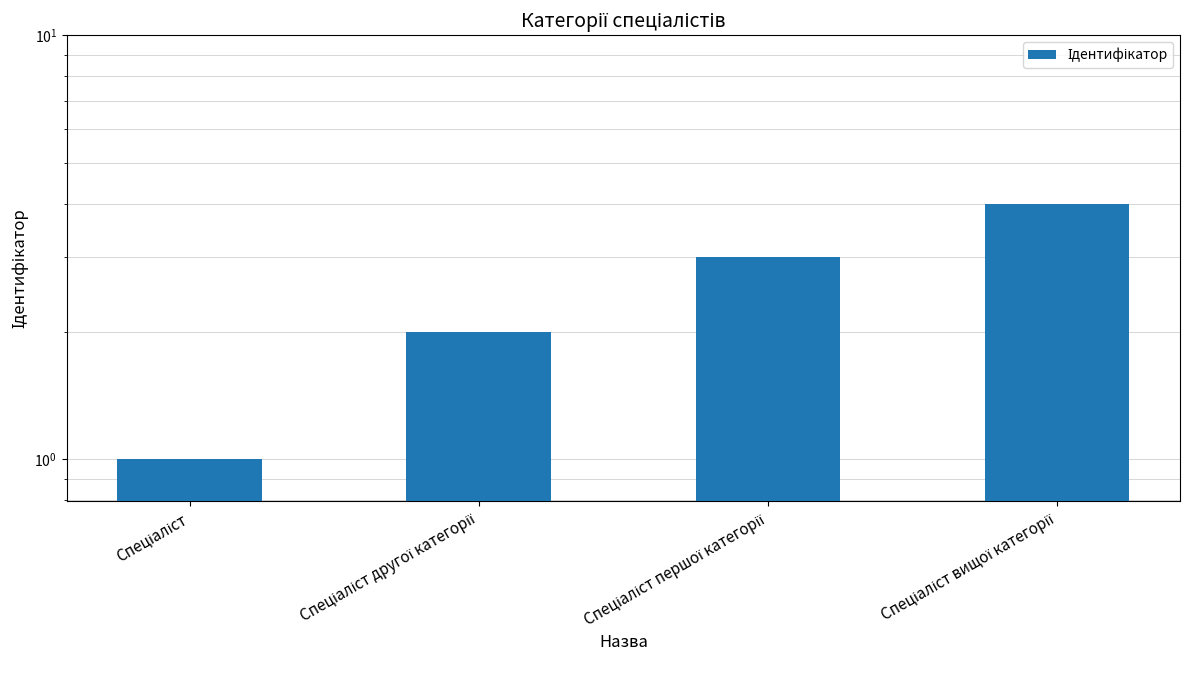

What position from the right is Спеціаліст вищої категорії?

1